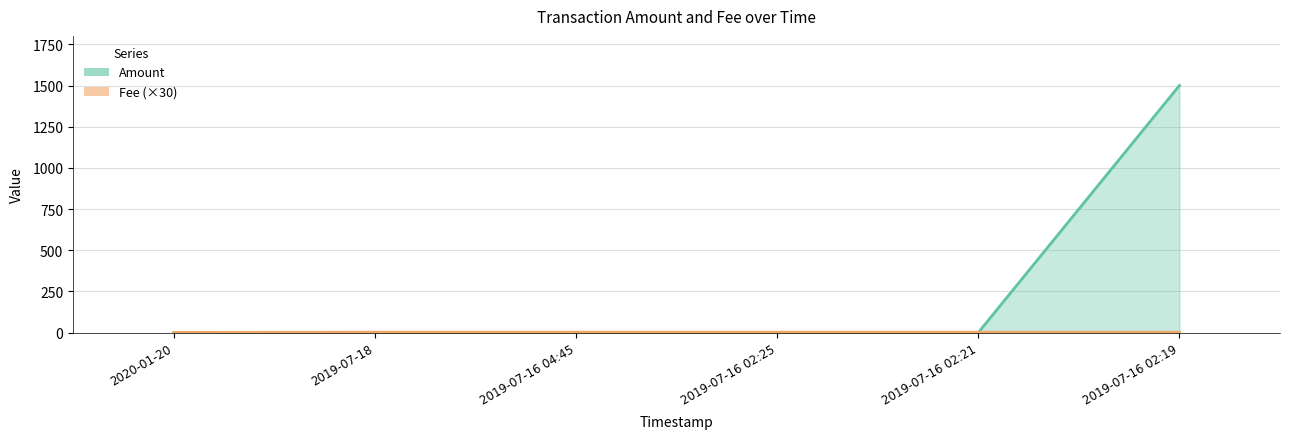

True or false: Fee has more than 1 interior local peaks.

False